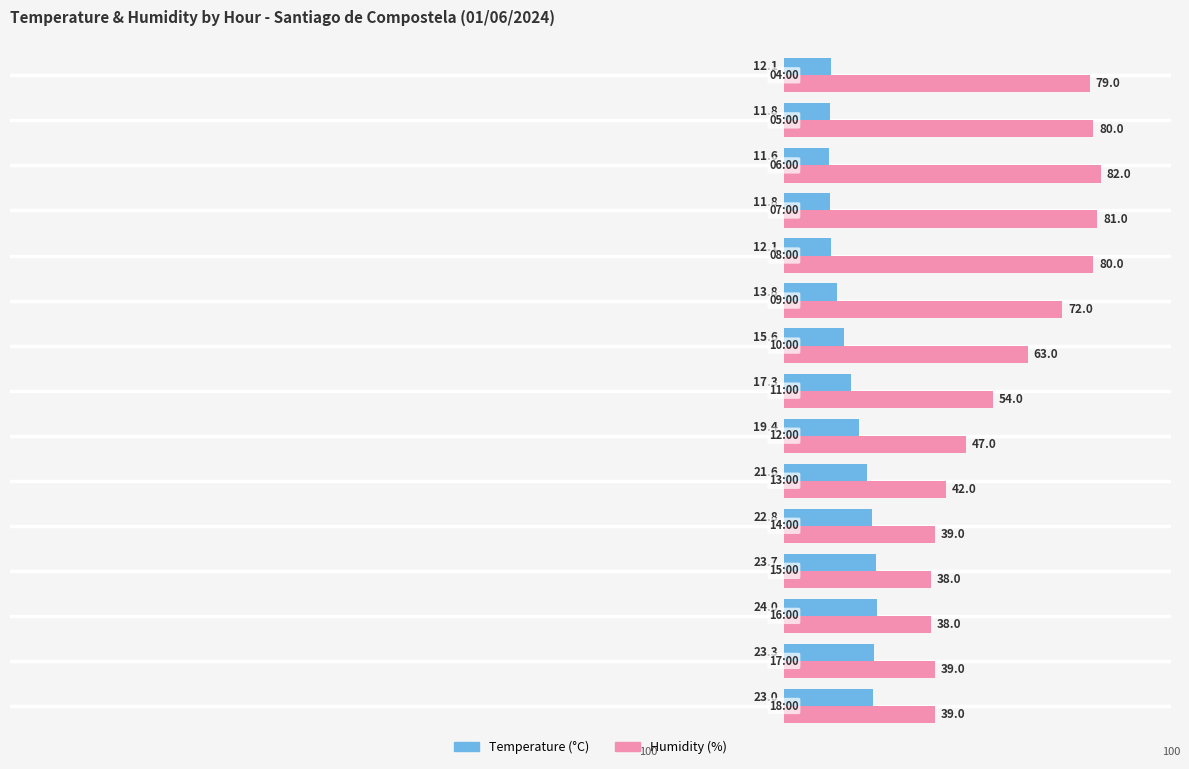

How many series are shown in this chart?

2